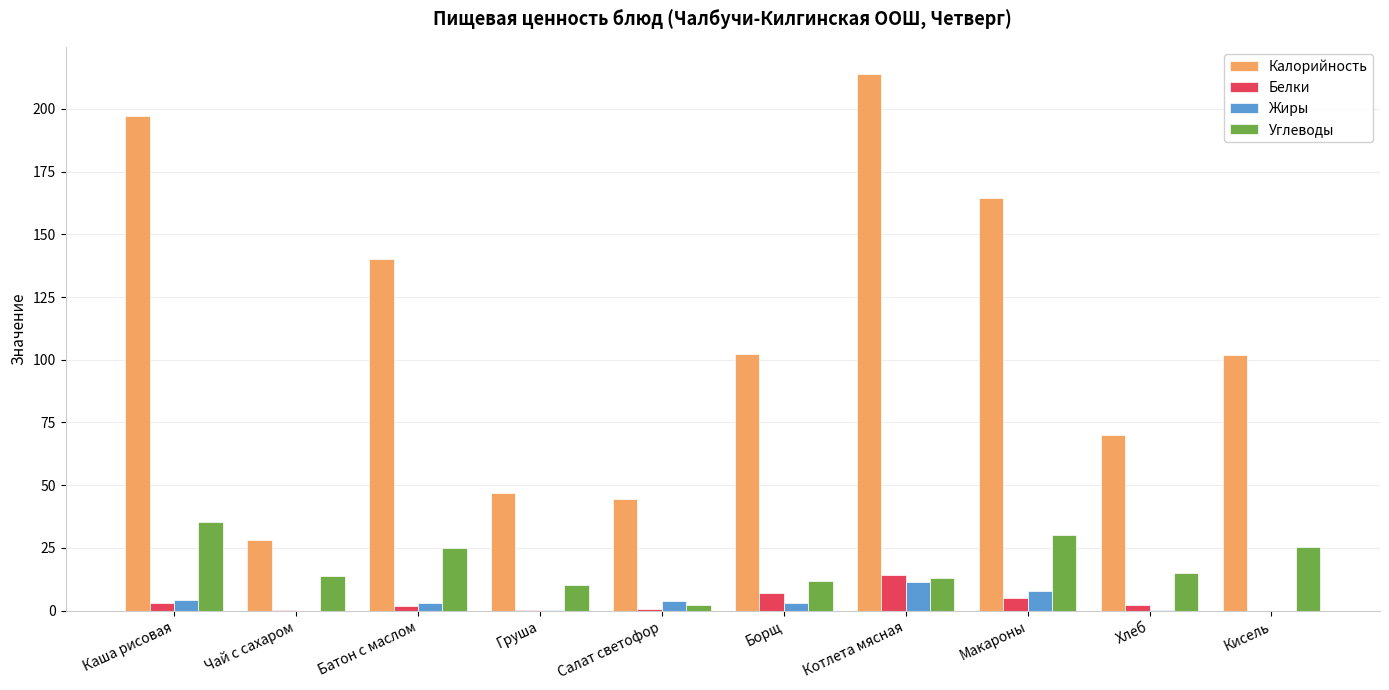

What is the sum of all Калорийность values?

1109.1